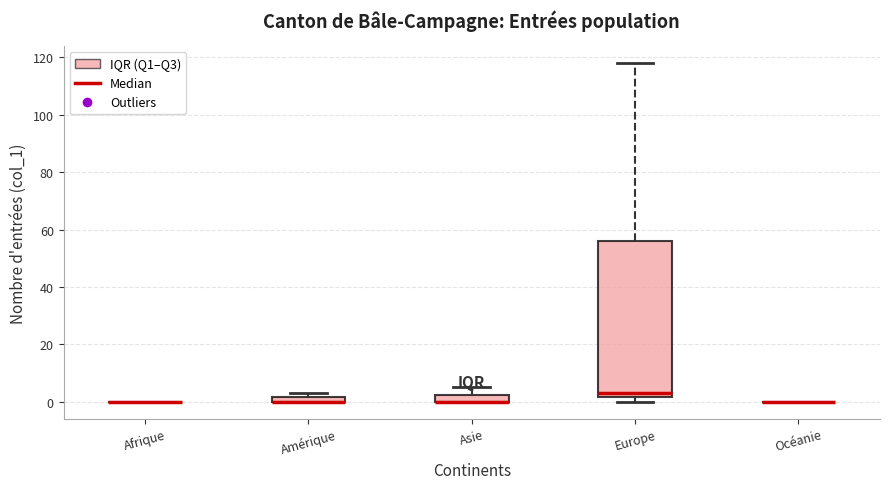

Comparing the boxes themselves (not the whiskers), which one is the tallest?

Europe